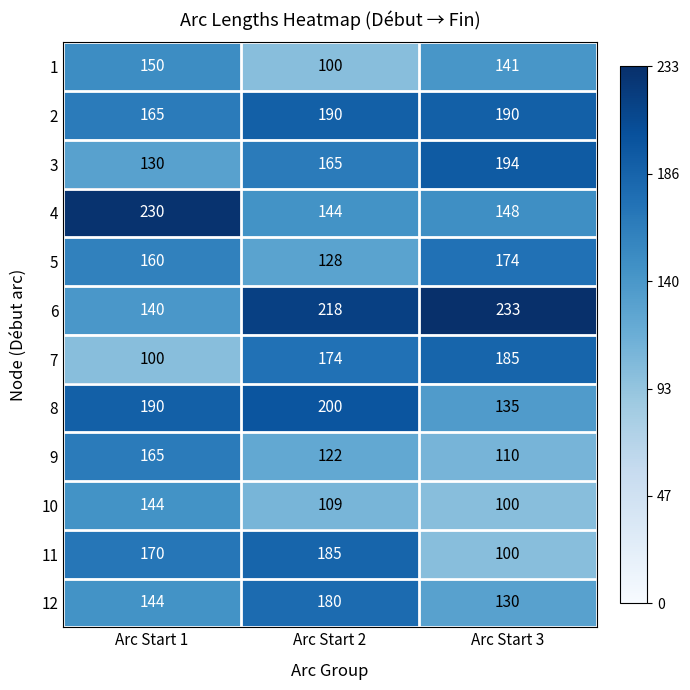

Is it true that 10 equals 144 at Arc Start 1?

True